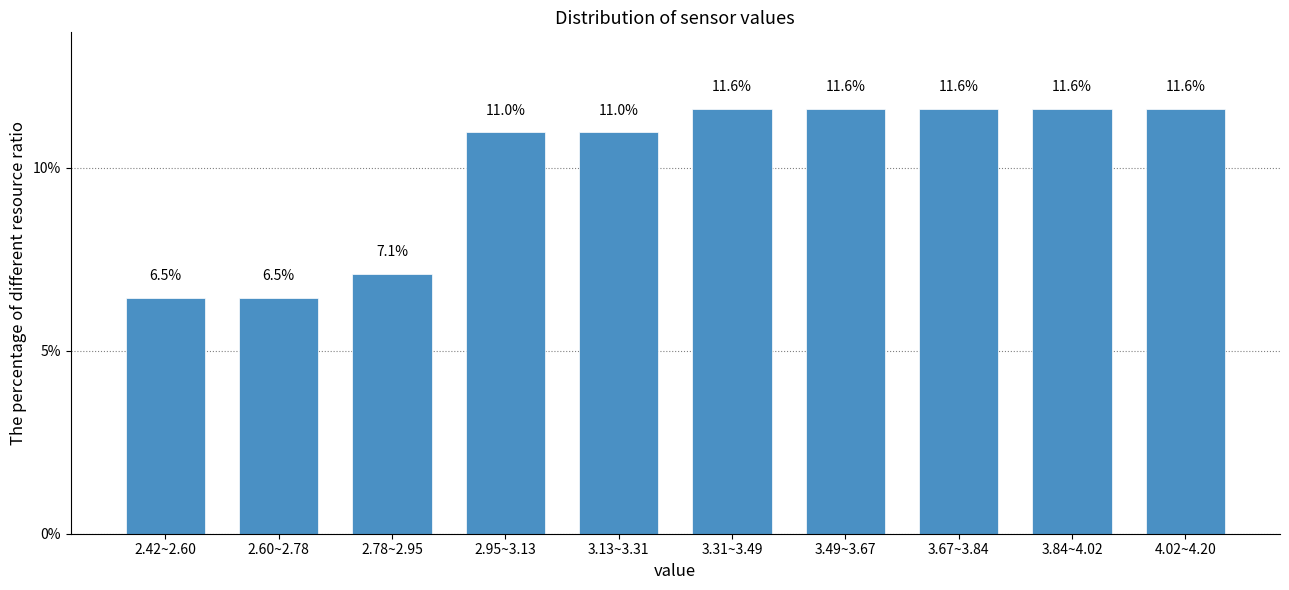

Reading right to left, transcribe all the data shown in this chart.

11.6	11.6	11.6	11.6	11.6	11.0	11.0	7.1	6.5	6.5